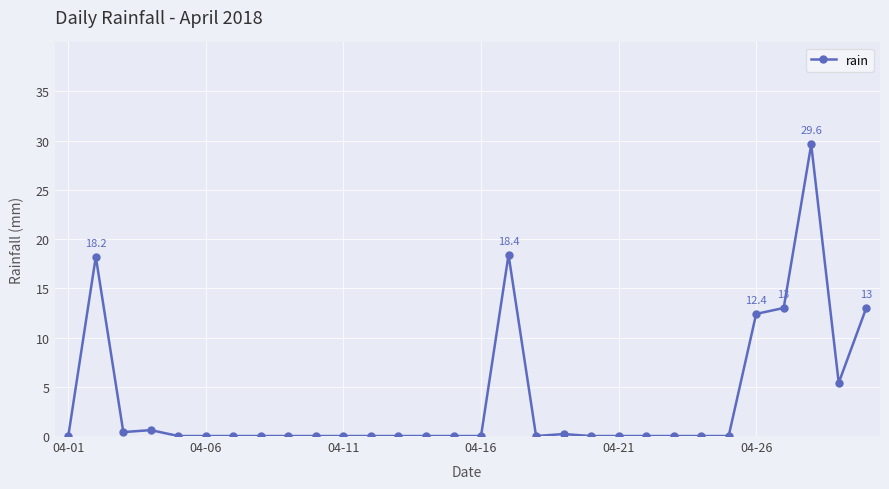

What is the maximum value shown in the chart?

29.6